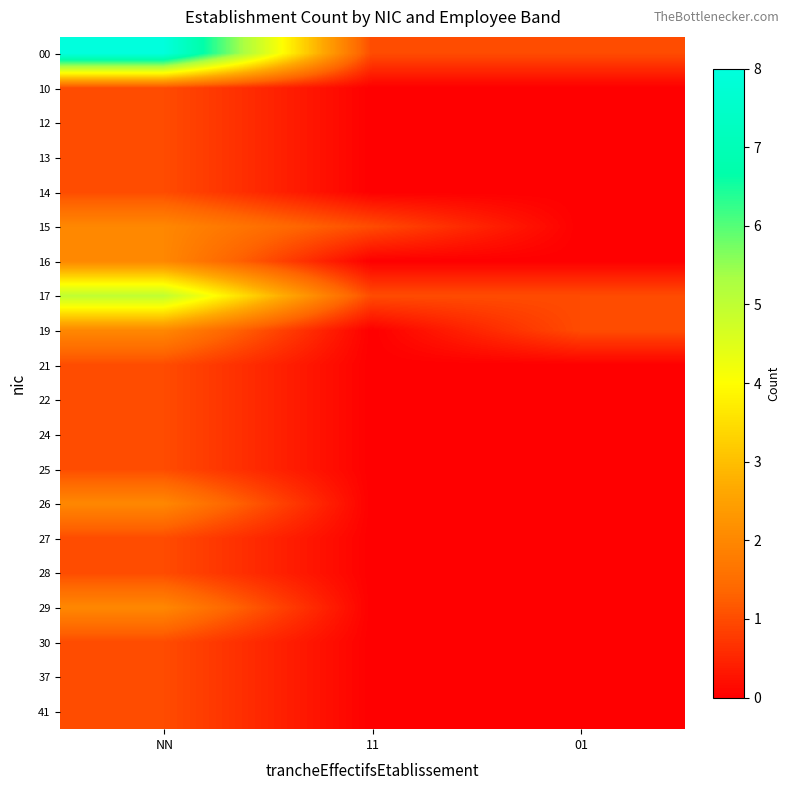

At which category is the sum across all series the highest?

NN